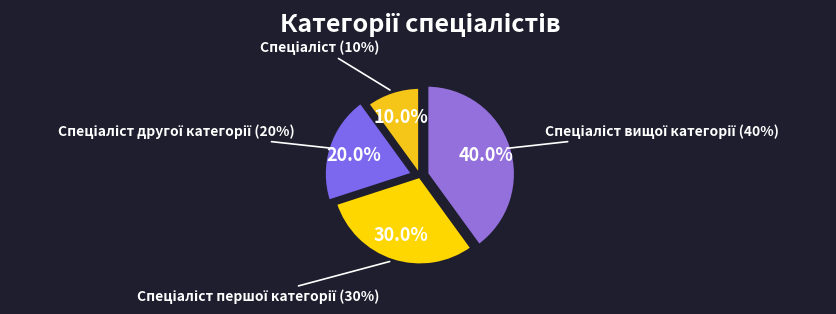

Rank the categories by value from highest to lowest.

Спеціаліст вищої категорії, Спеціаліст першої категорії, Спеціаліст другої категорії, Спеціаліст